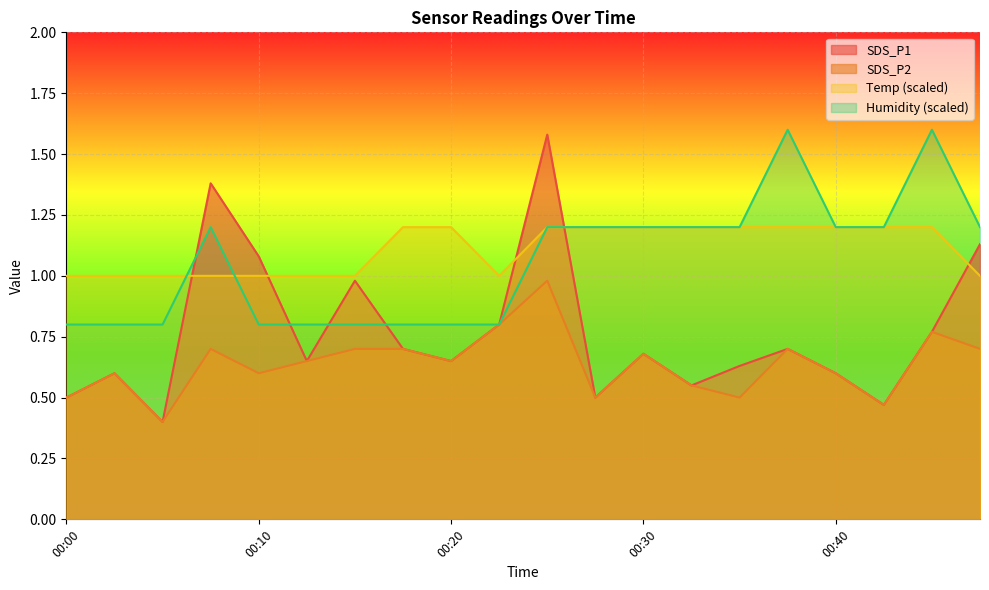

At how many categories does at least one series exceed 1?

14